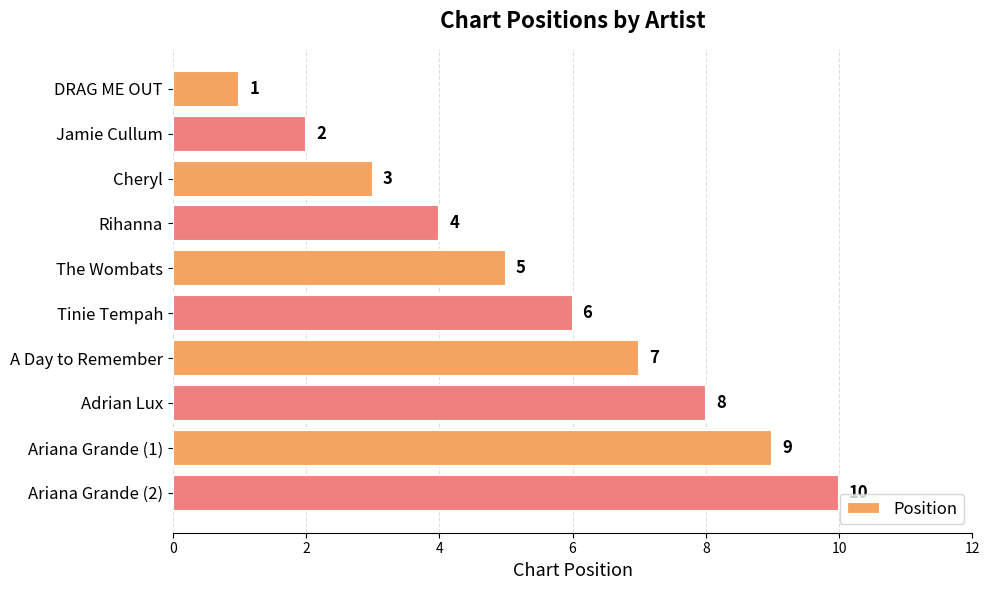

Count the values in the range 3 to 8.

6